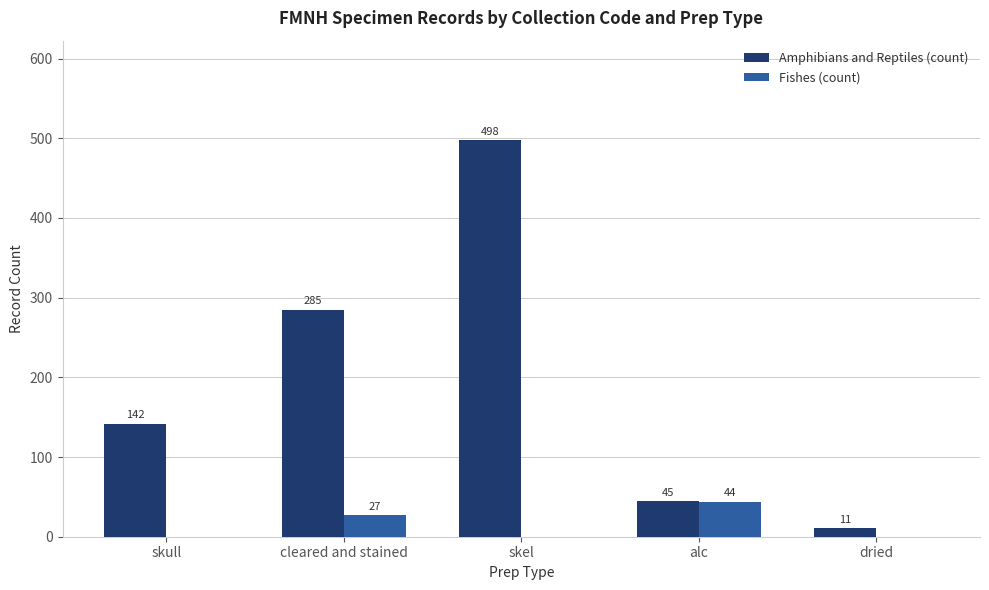

What is the greatest value displayed?

498